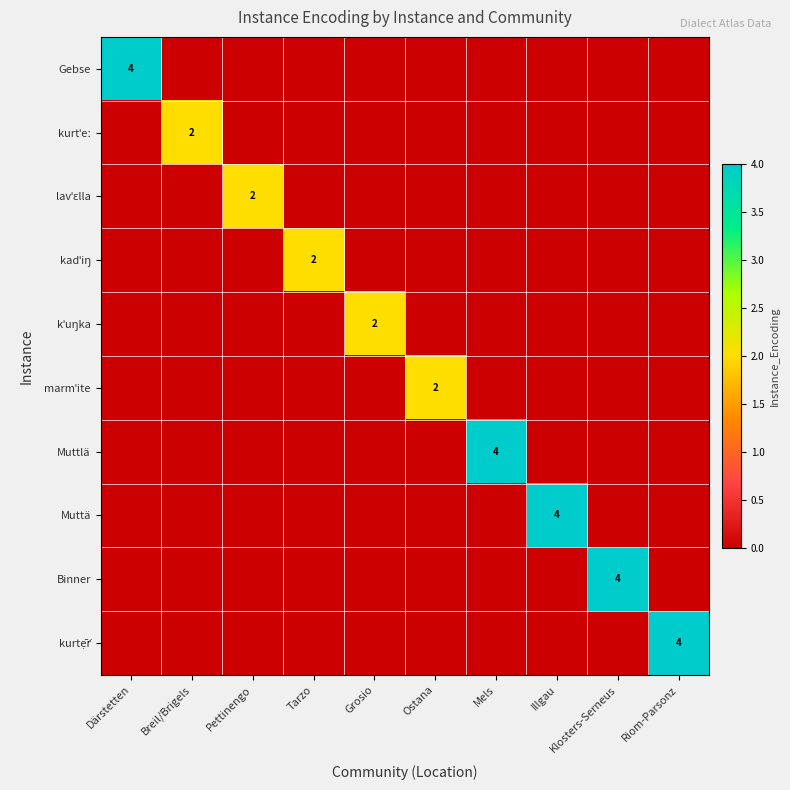

The value of marmˈite at Illgau is -1. True or false?

False